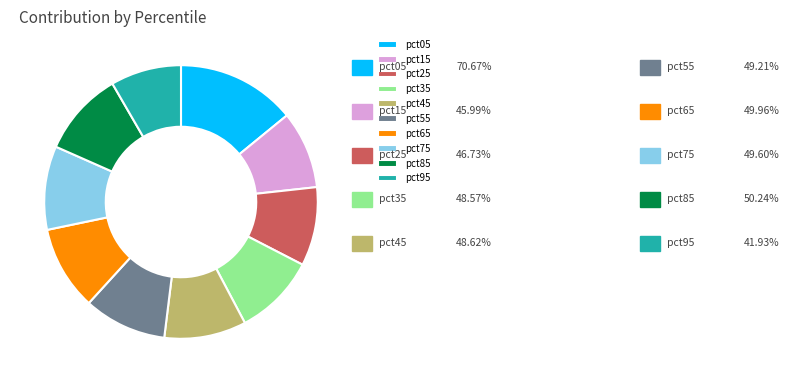

Which has a higher value, pct15 or pct85?

pct85